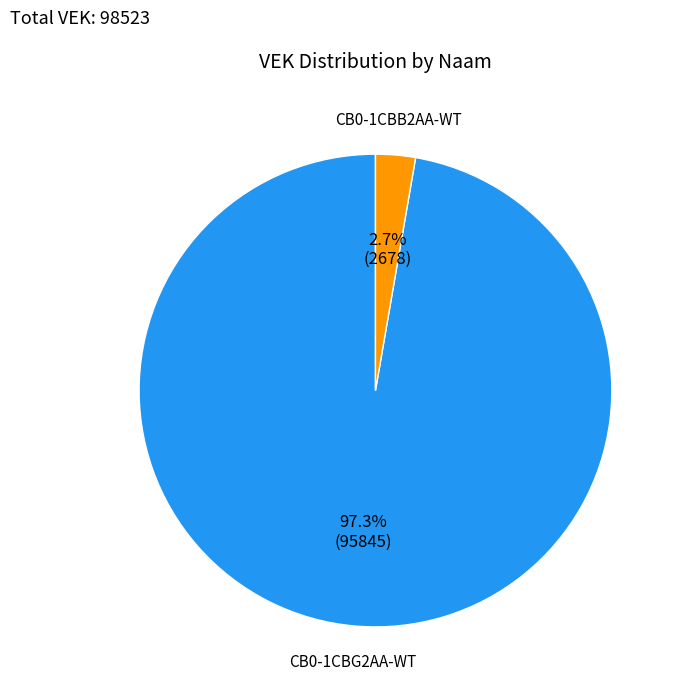

Is there any slice that represents more than half of the pie?

Yes